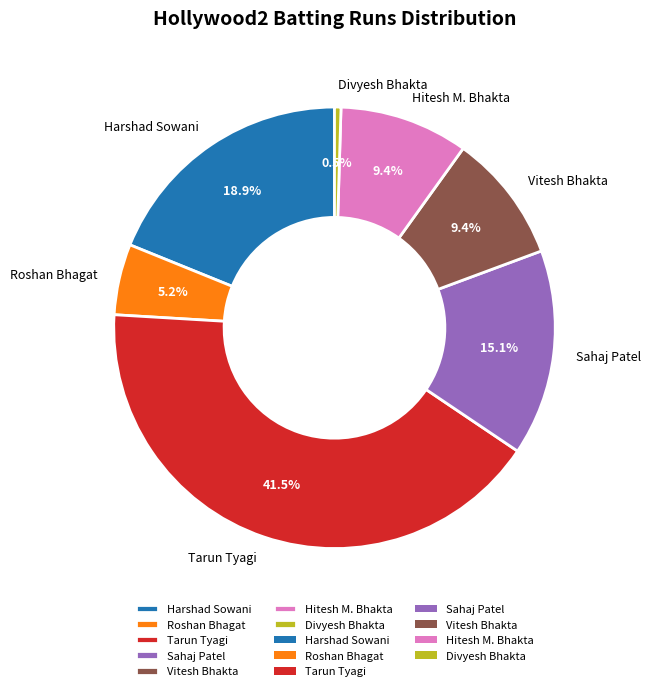

Between Divyesh Bhakta and Hitesh M. Bhakta, which is larger?

Hitesh M. Bhakta